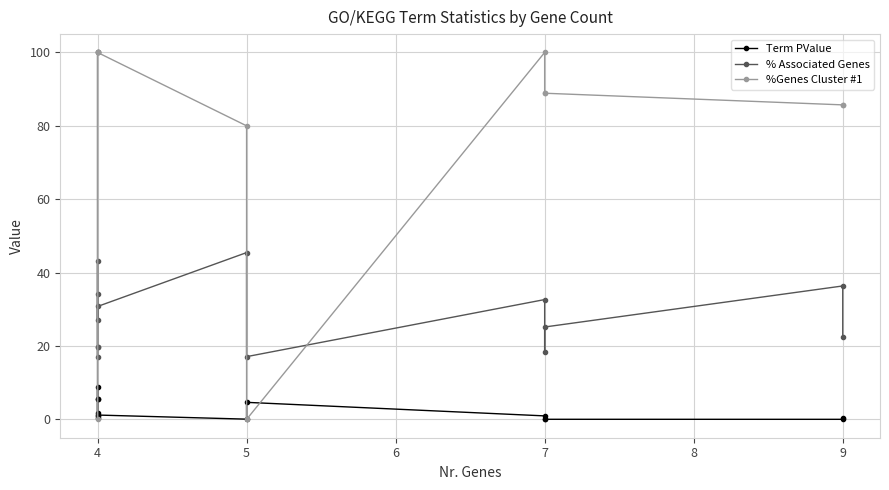

How many intersections are there between %Genes Cluster #1 and % Associated Genes?

4